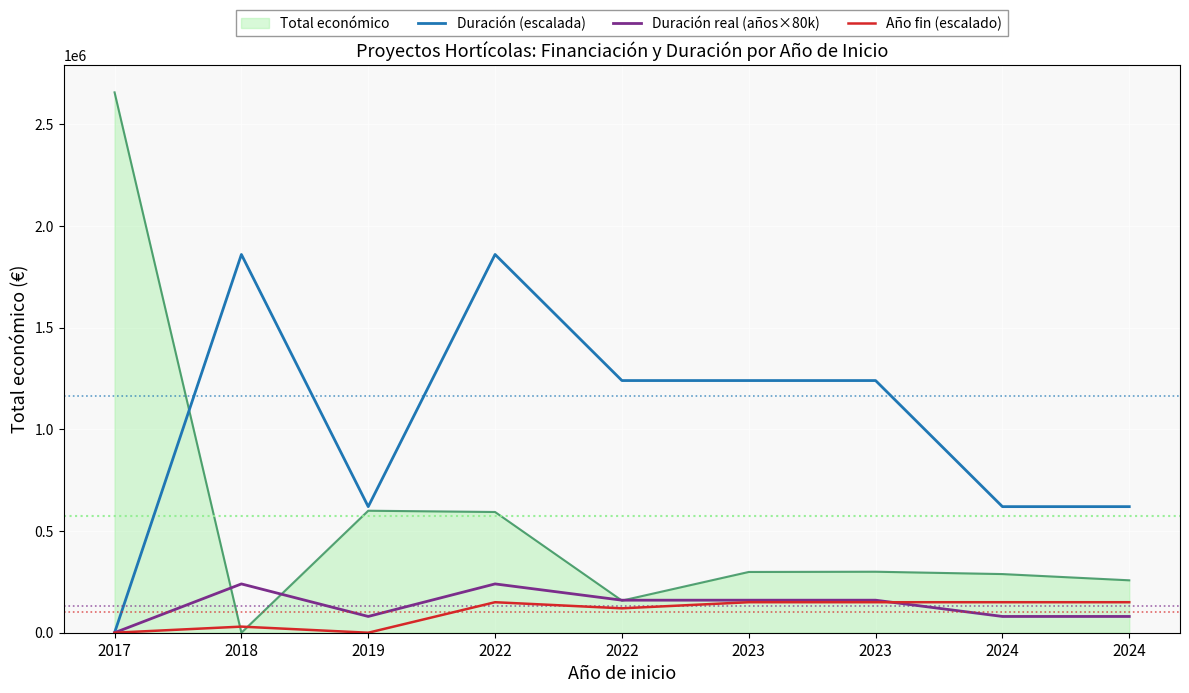

Is this an area chart (filled region under the line)?

Yes